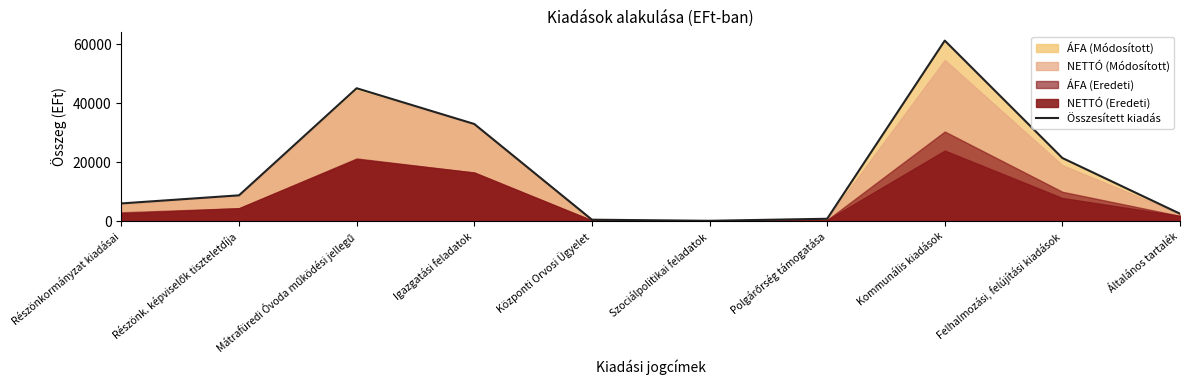

At which label does the data first exceed 8748?

Mátrafüredi Óvoda működési jellegű